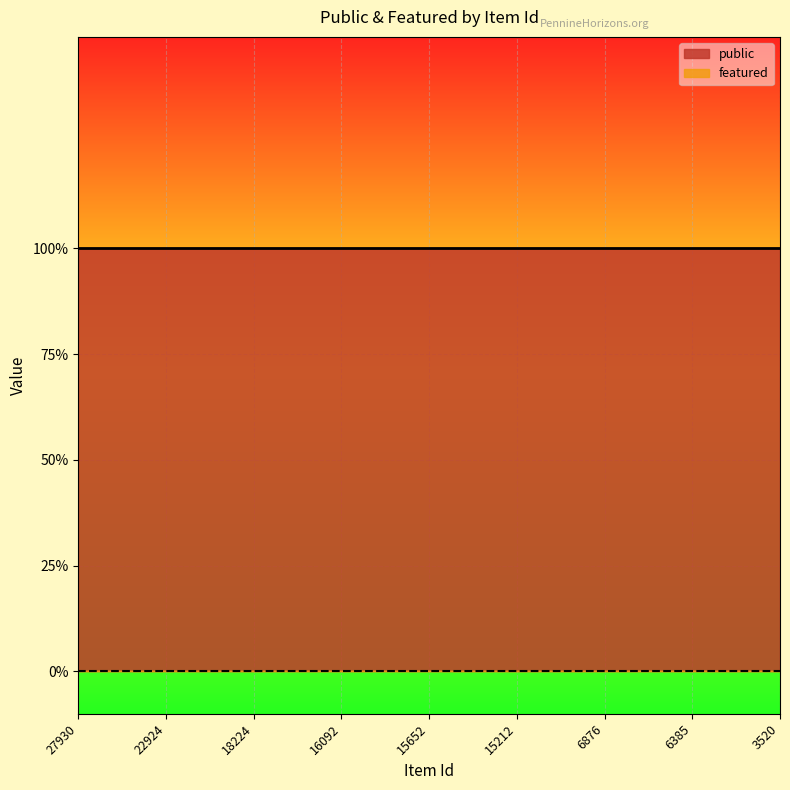

Which series has the largest range (max minus min)?

public